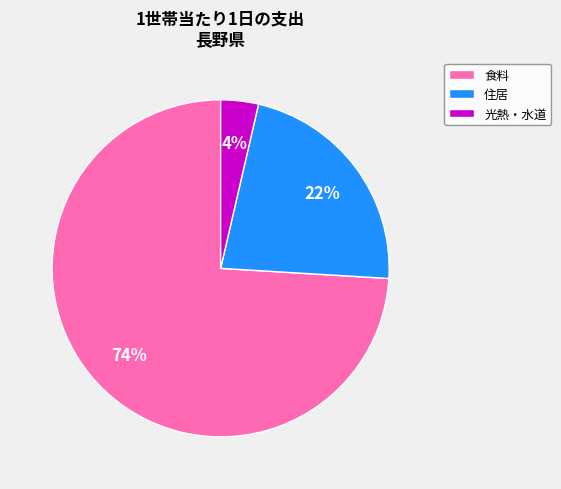

How many slices are in this pie chart?

3